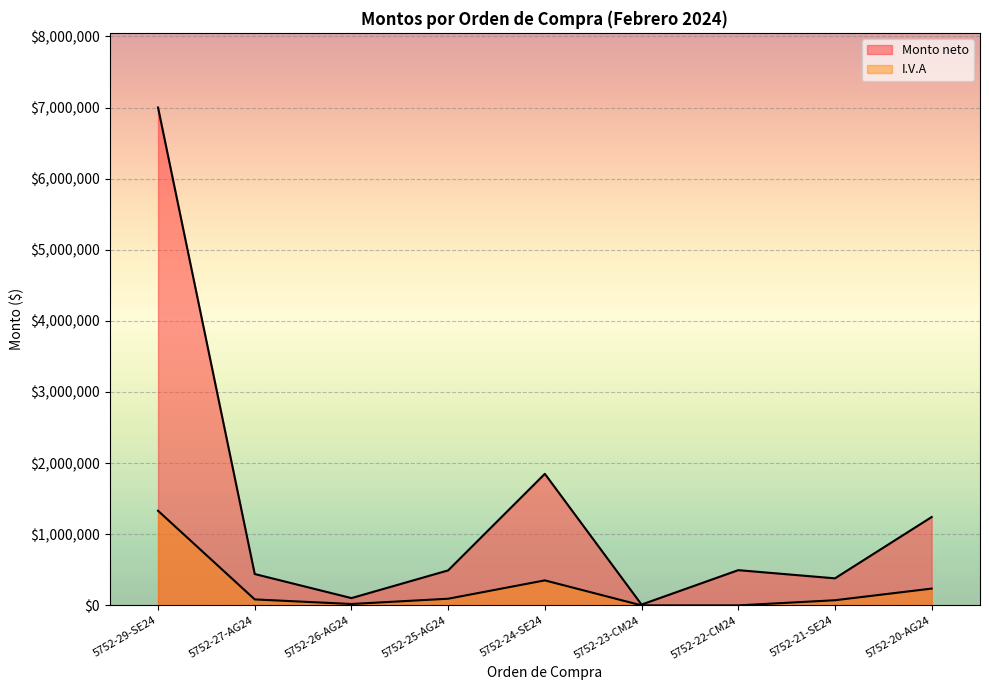

Where is Monto neto nearest to the value 3505613?

5752-24-SE24